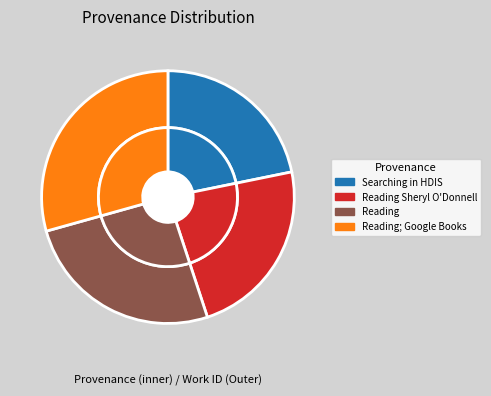

Count the number of slices in the pie.

4